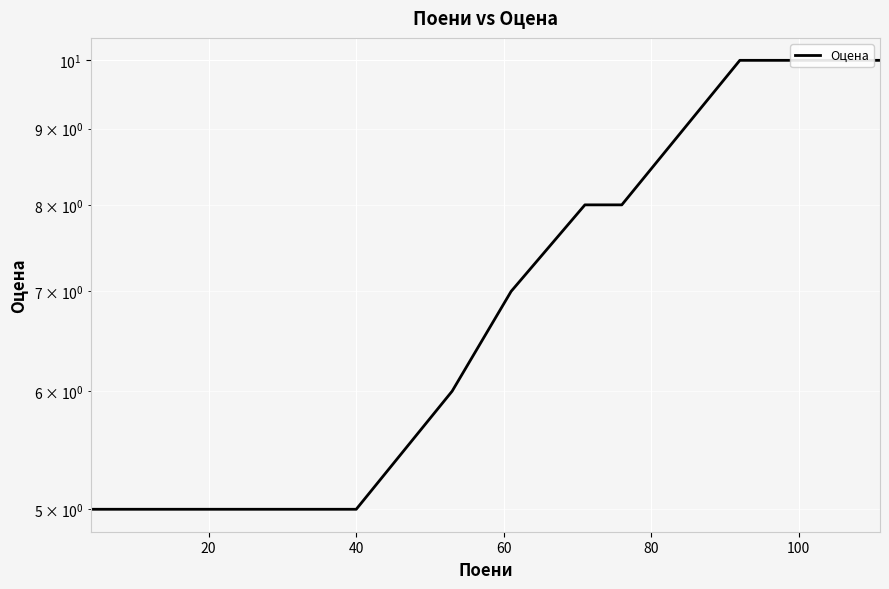

How many categories are shown in the chart?

18